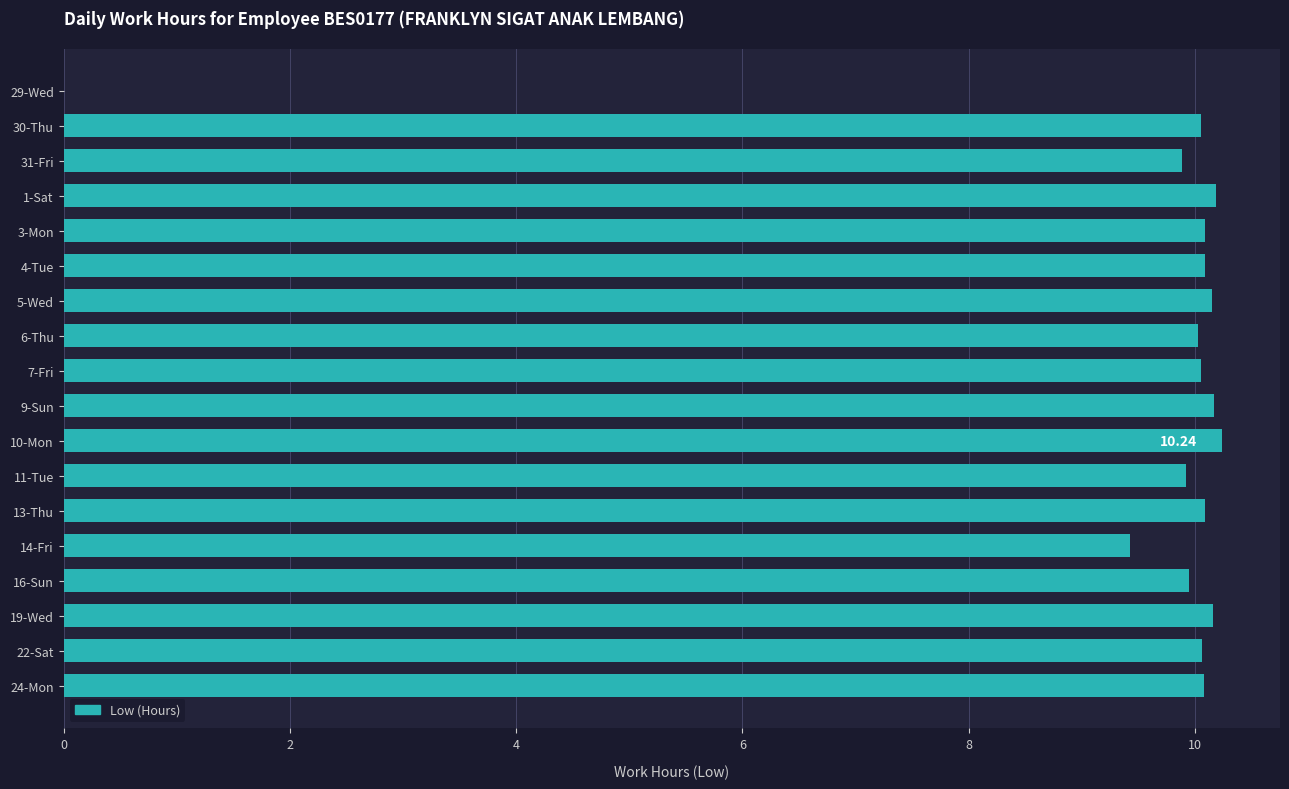

How many values are above zero?

17